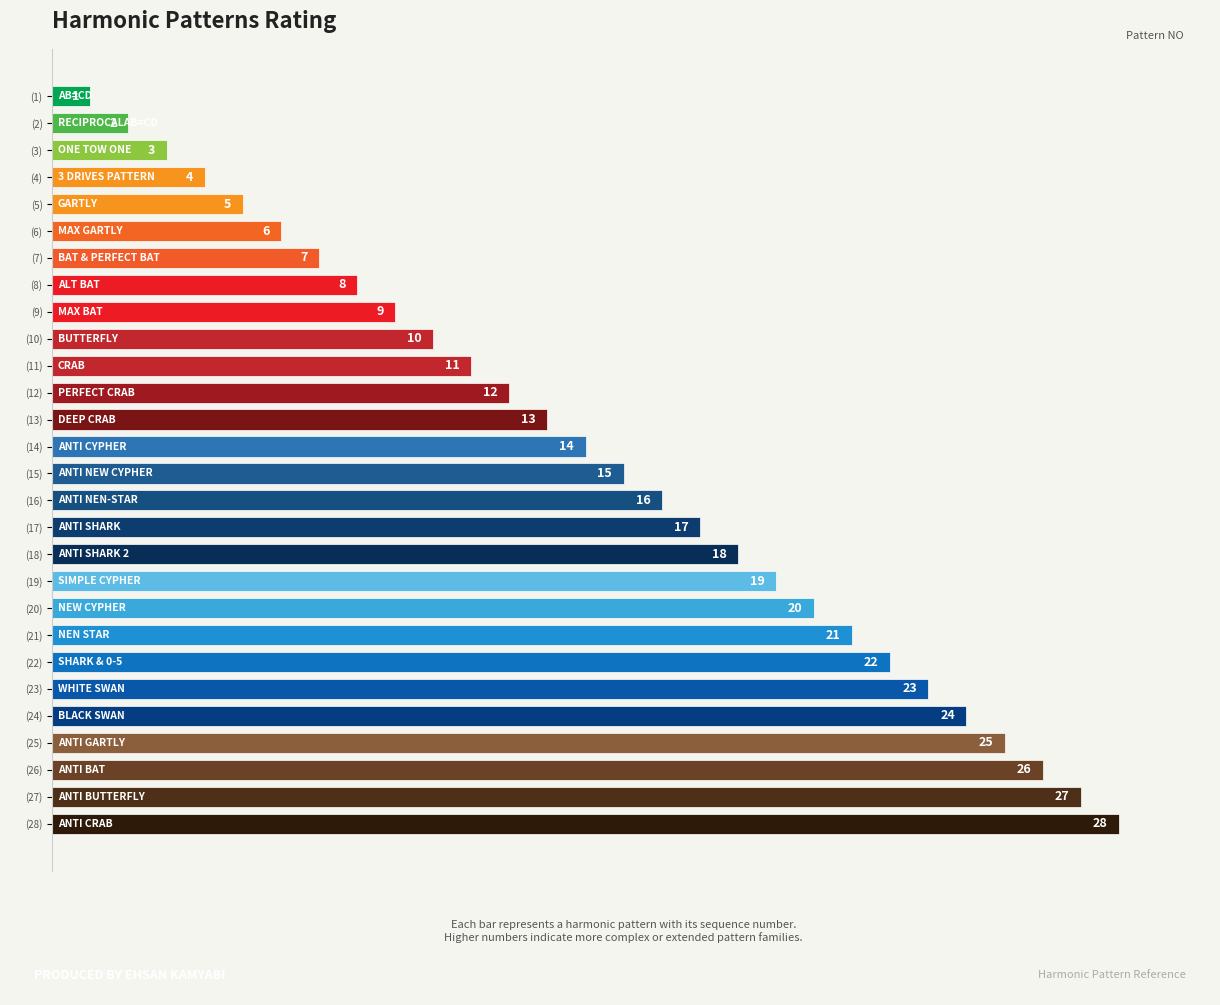

What is the sum of the values at (12) and (7)?

19